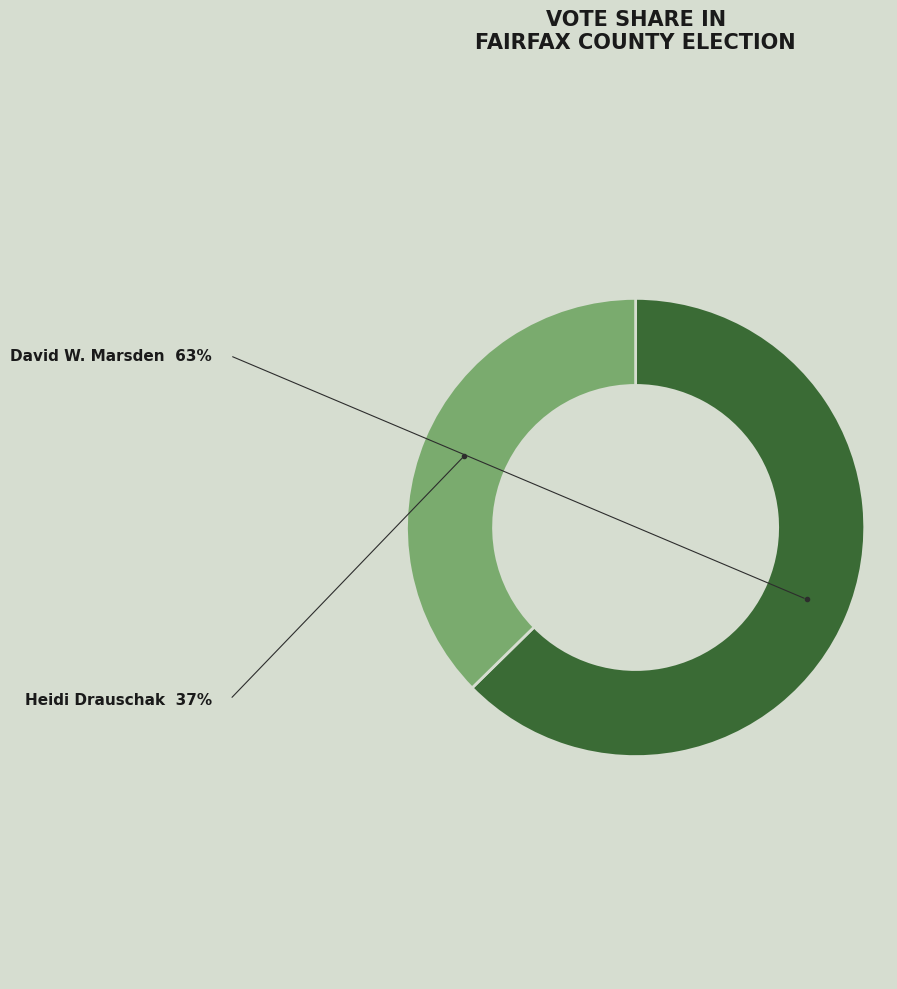

Is there a majority slice in this chart?

Yes